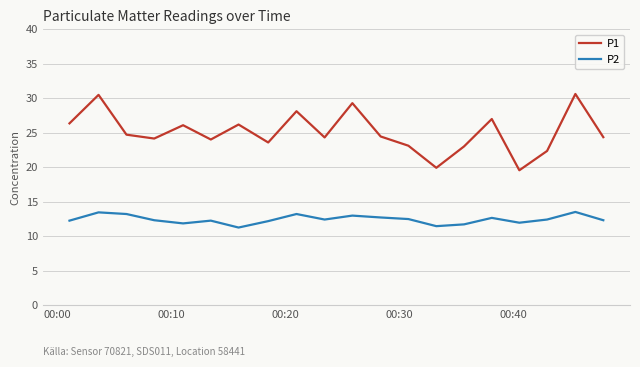

What are all the series names shown in the legend?

P1, P2